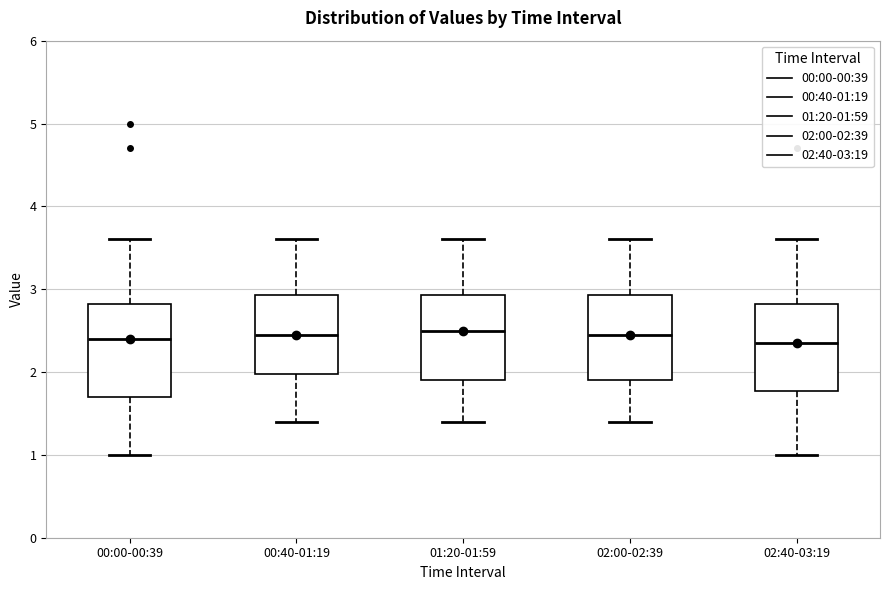

Reading left to right, read every box against the y-axis: the position of its median line, the range the box covers, and the ends of its whiskers. The values are not printed on the chart, so give them approximately, as read against the axis.

00:00-00:39: median 2.4, box 1.7 to 2.8, whiskers 1.0 to 3.6
00:40-01:19: median 2.5, box 2.0 to 2.9, whiskers 1.4 to 3.6
01:20-01:59: median 2.5, box 1.9 to 2.9, whiskers 1.4 to 3.6
02:00-02:39: median 2.5, box 1.9 to 2.9, whiskers 1.4 to 3.6
02:40-03:19: median 2.4, box 1.8 to 2.8, whiskers 1.0 to 3.6